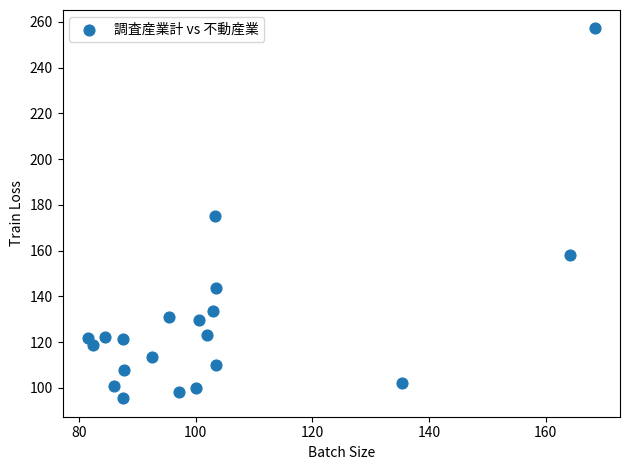

What is the range of Y values (max minus min)?

161.6